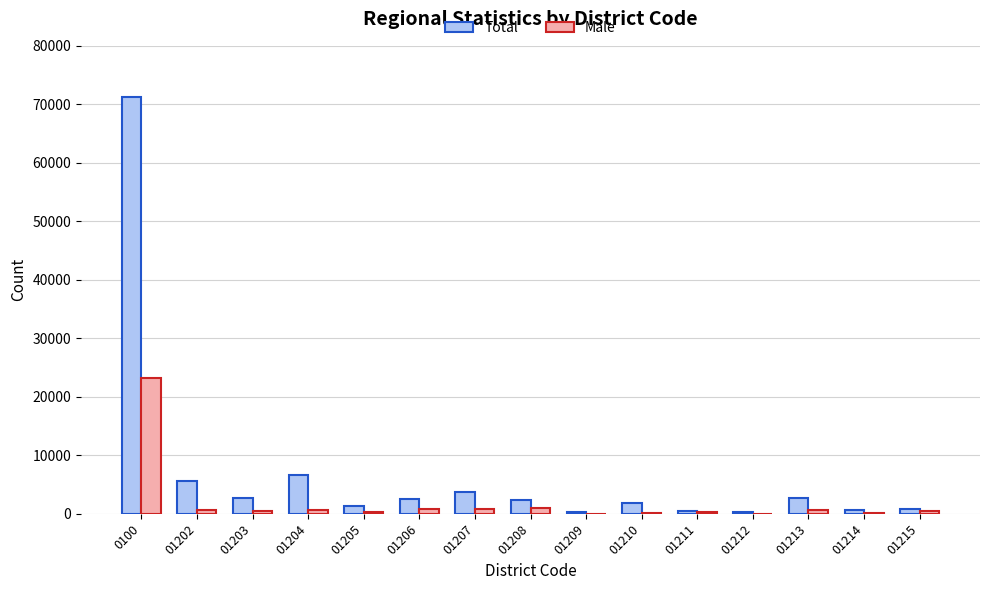

What is the maximum value shown in the chart?

71288